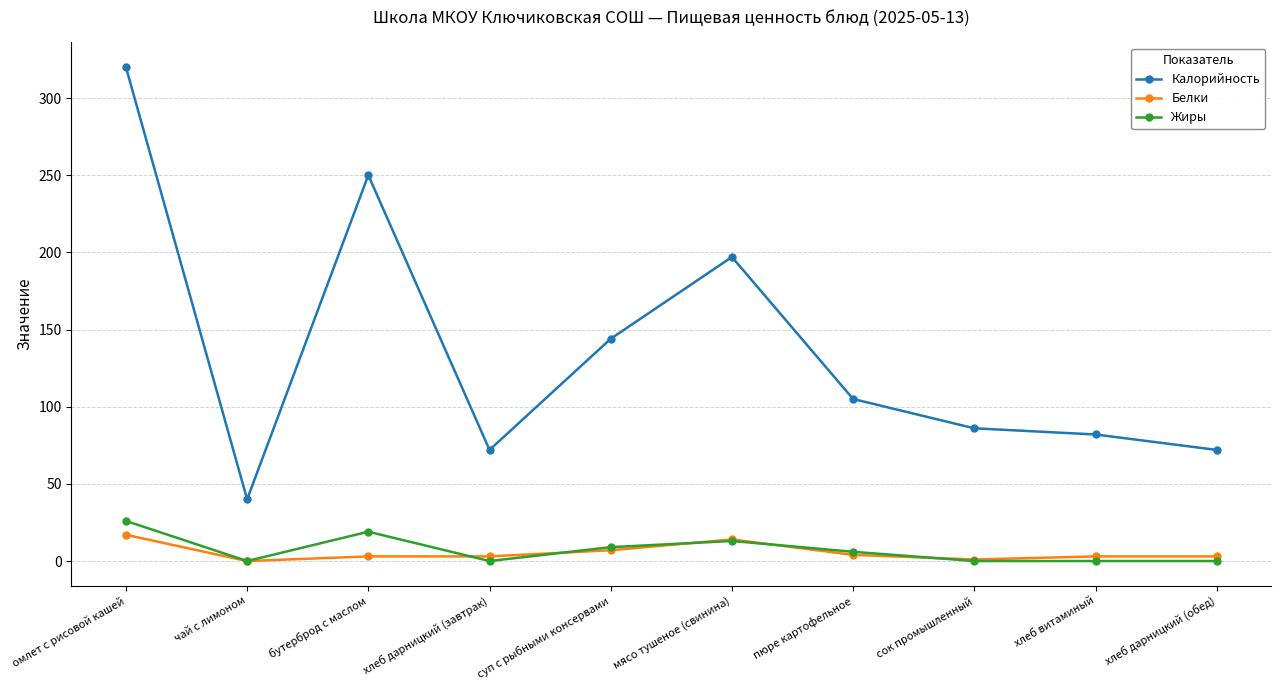

What is the label of the 5th point from the right?

мясо тушеное (свинина)